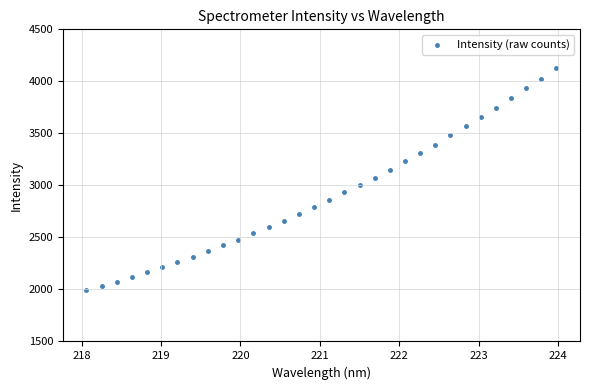

What is the range of X values (max minus min)?

5.9